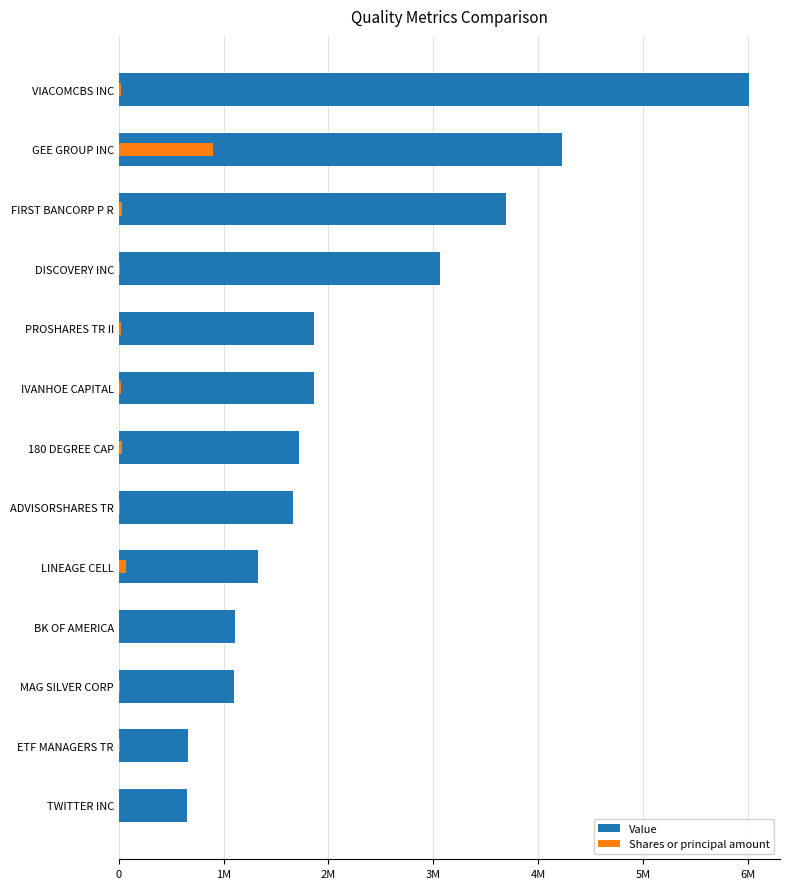

What is the difference between the Value values at MAG SILVER CORP and BK OF AMERICA?

15000.0